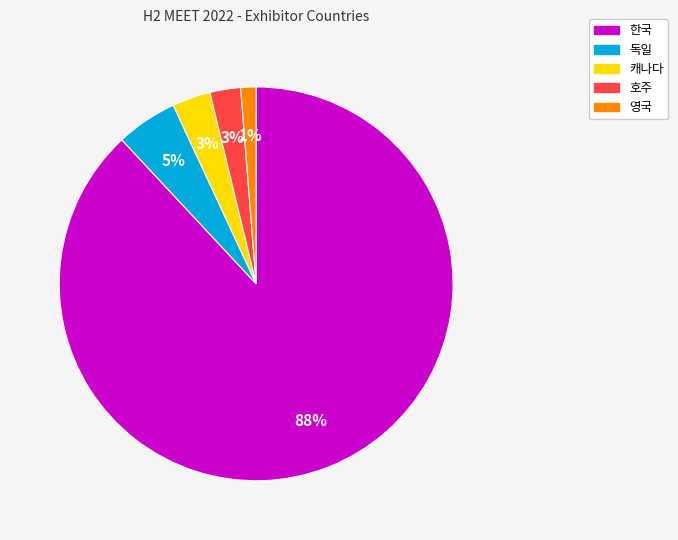

Between 호주 and 영국, which is larger?

호주